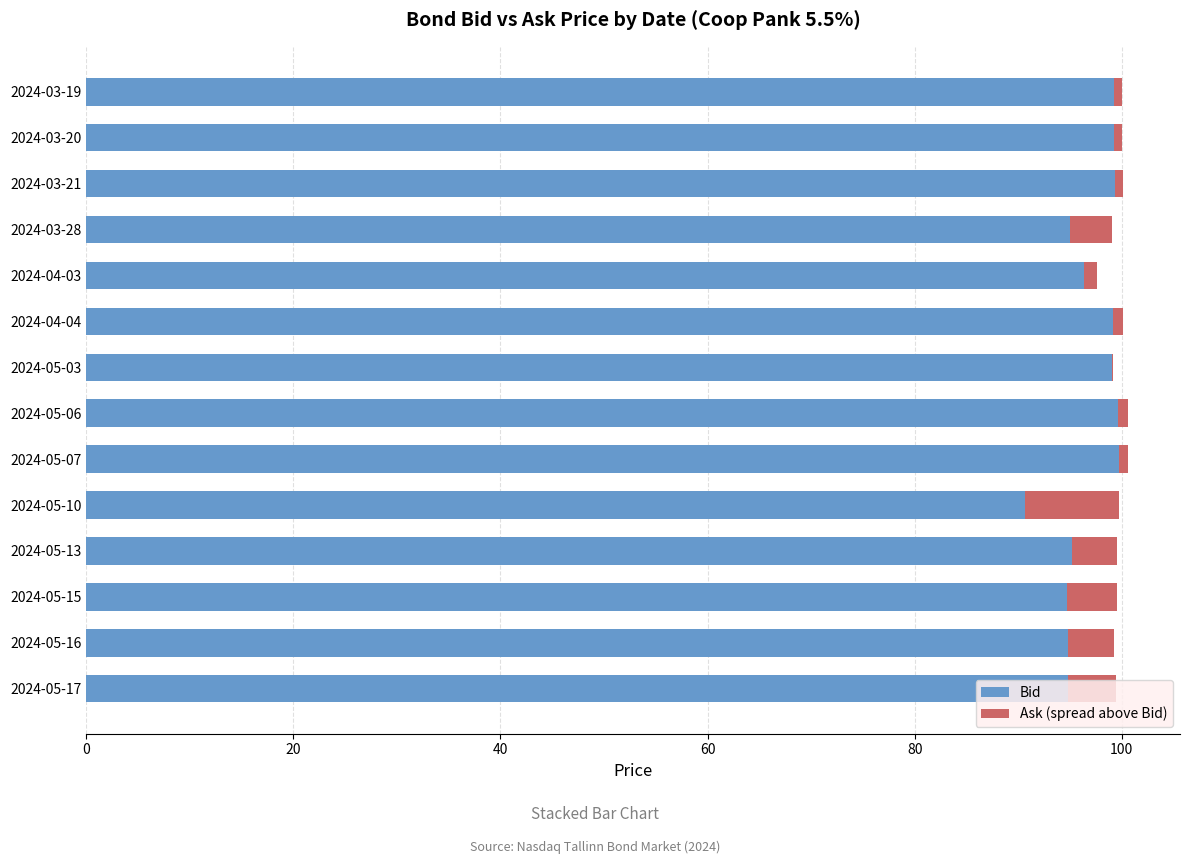

What is the value of the Bid bar at the 6th from the left?

99.7